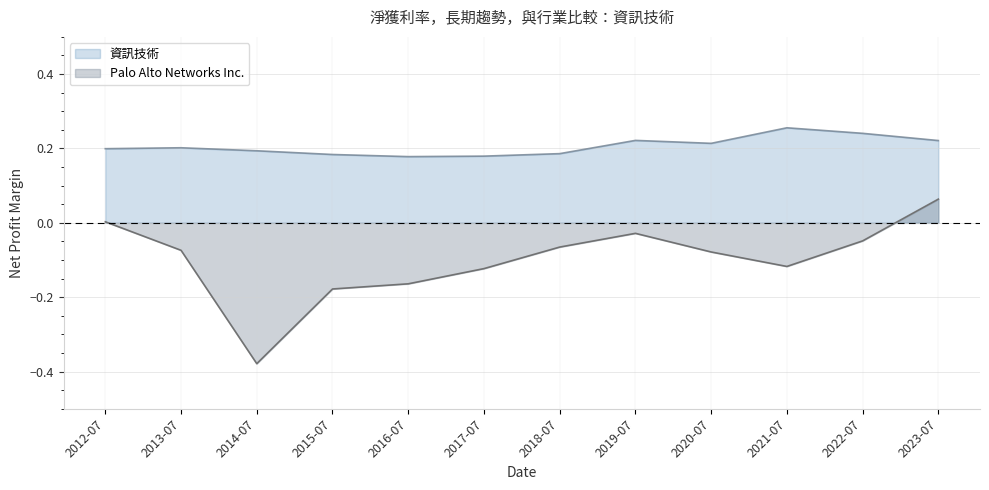

What are all the series names shown in the legend?

資訊技術, Palo Alto Networks Inc.